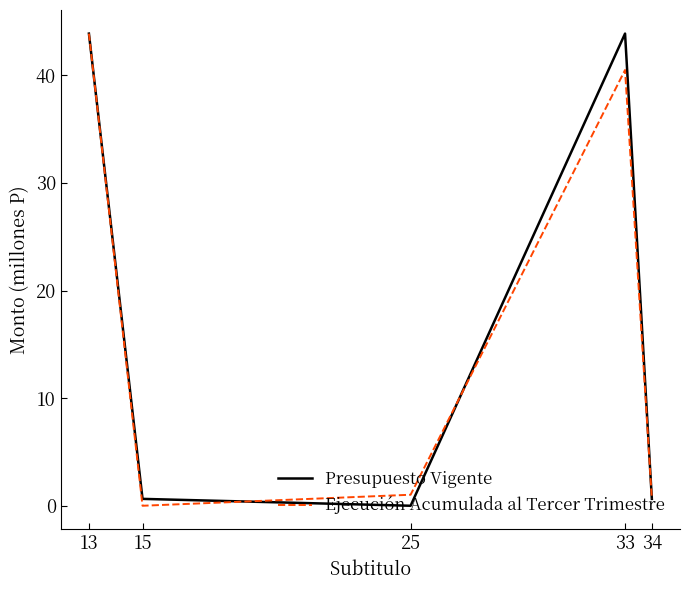

How many positive values does the Presupuesto Vigente series have?

4